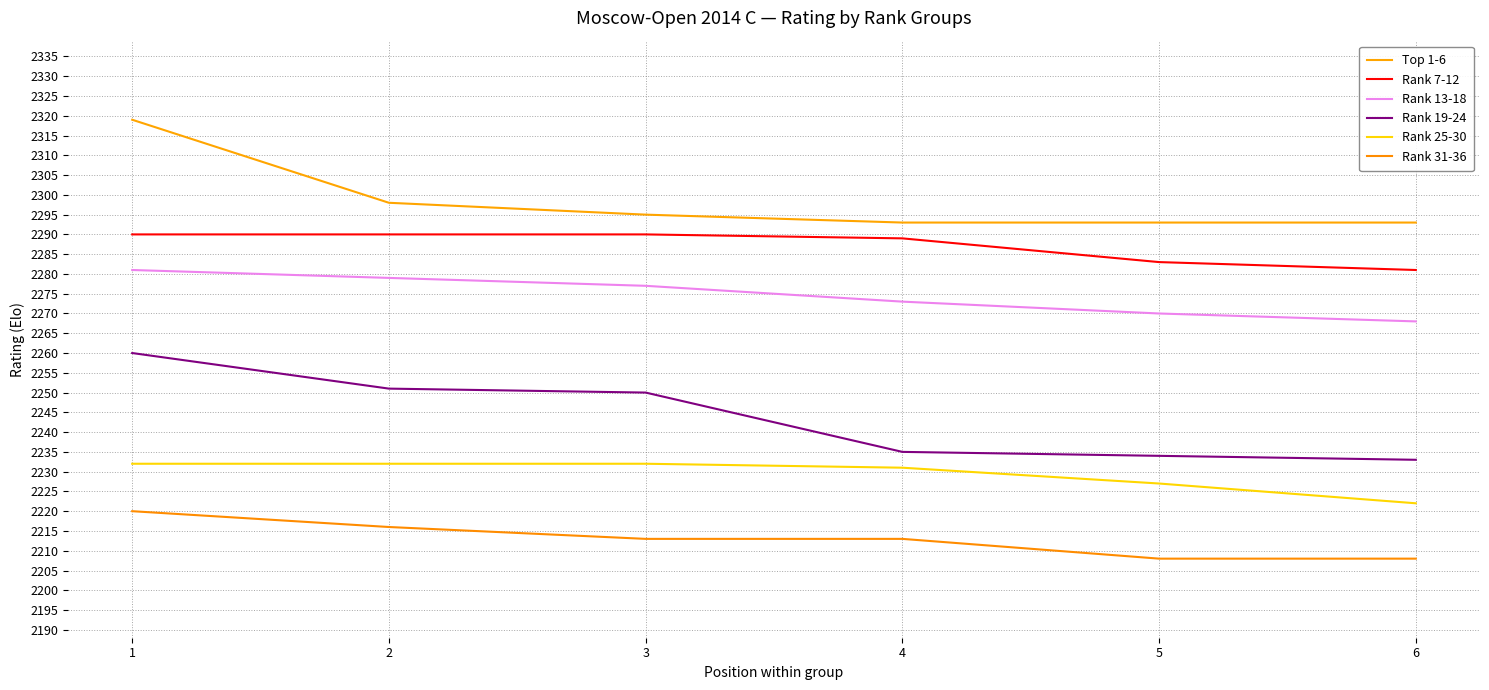

Reading left to right, list all the values displayed in this chart.

Top 1-6: 1=2319	2=2298	3=2295	4=2293	5=2293	6=2293
Rank 7-12: 1=2290	2=2290	3=2290	4=2289	5=2283	6=2281
Rank 13-18: 1=2281	2=2279	3=2277	4=2273	5=2270	6=2268
Rank 19-24: 1=2260	2=2251	3=2250	4=2235	5=2234	6=2233
Rank 25-30: 1=2232	2=2232	3=2232	4=2231	5=2227	6=2222
Rank 31-36: 1=2220	2=2216	3=2213	4=2213	5=2208	6=2208